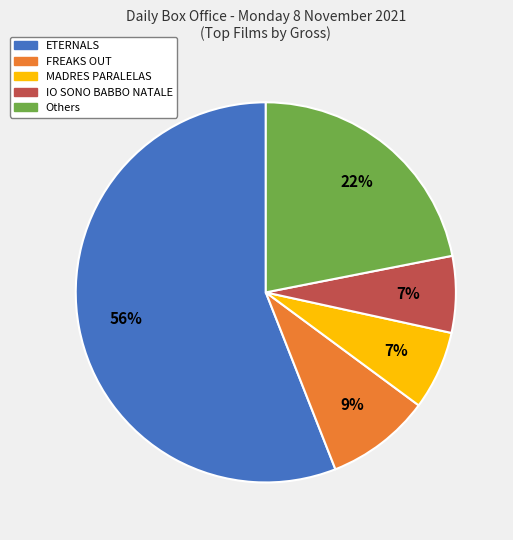

To the nearest percent, what is the difference between the largest and smallest slice percentages?

49%